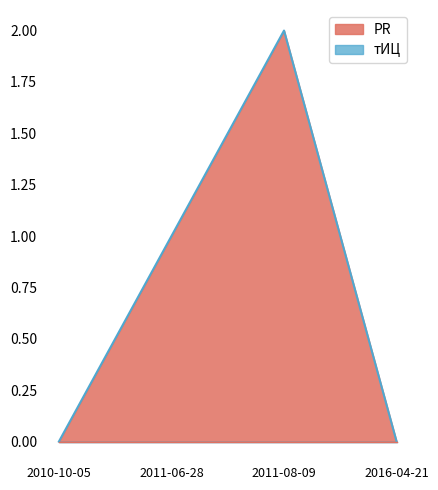

What is the label of the 4th point from the left?

2016-04-21